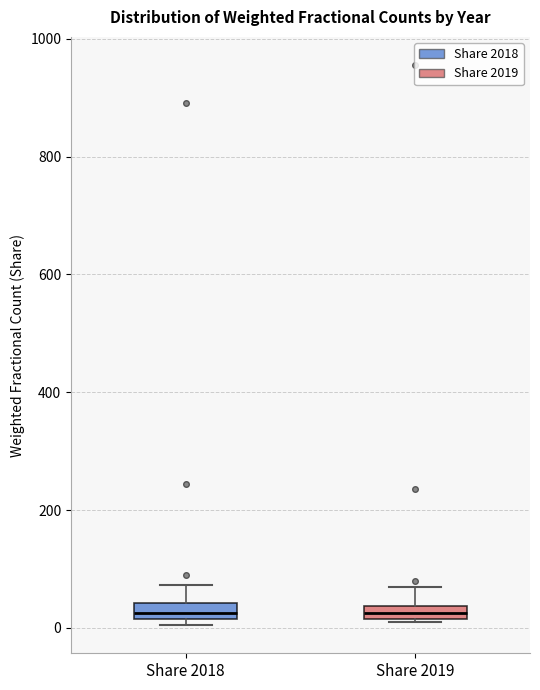

Where is the lower edge of the box for Share 2018 on the y-axis? The values are not printed on the chart, so give them approximately, as read against the axis.

20